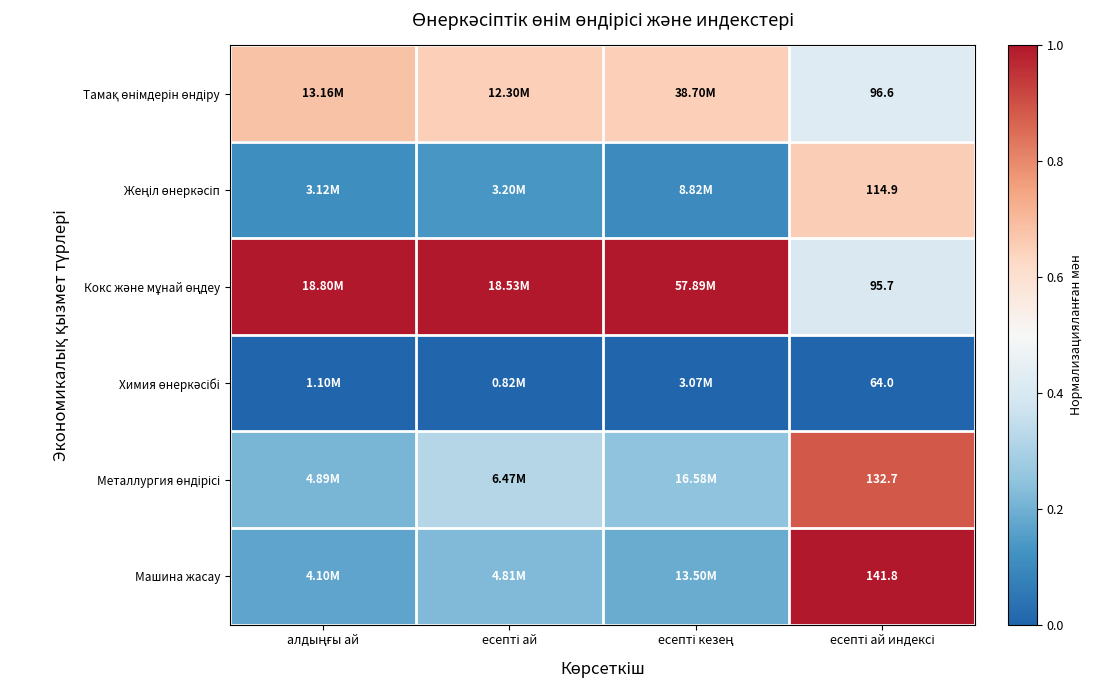

Which series has the widest spread of values?

Машина жасау